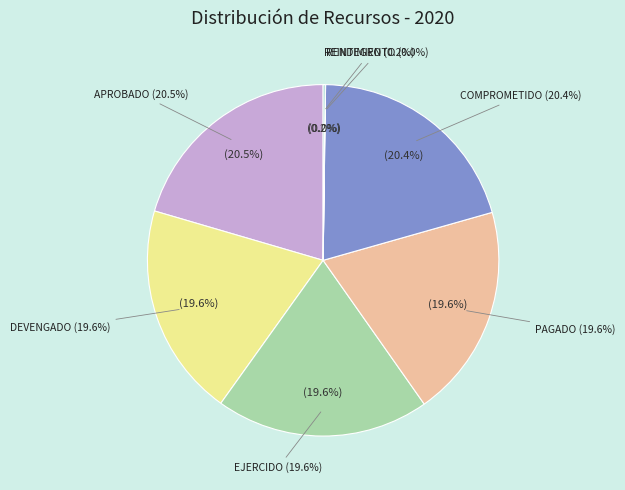

What is the smallest slice in the pie chart?

RENDIMIENTO